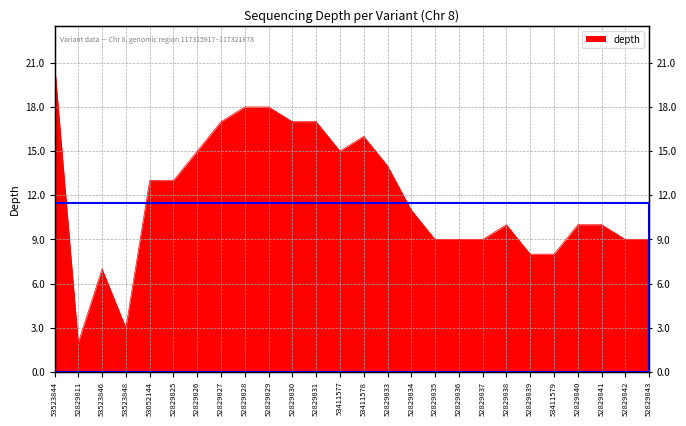

Reading right to left, what are all the values shown in this chart?

52829843=9	52829842=9	52829841=10	52829840=10	53411579=8	52829839=8	52829838=10	52829837=9	52829836=9	52829835=9	52829834=11	52829833=14	53411578=16	53411577=15	52829831=17	52829830=17	52829829=18	52829828=18	52829827=17	52829826=15	52829825=13	53052144=13	53523848=3	53523846=7	52829811=2	53523844=21